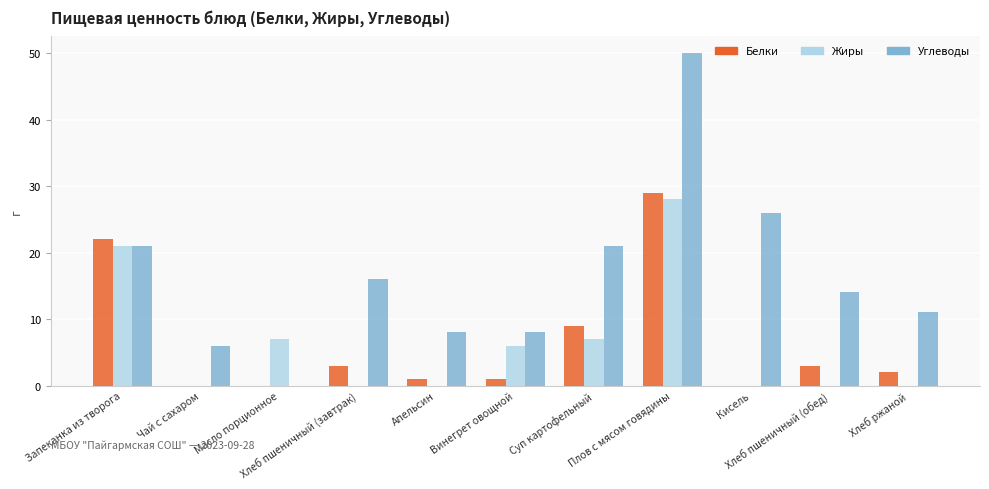

Between Плов с мясом говядины and Хлеб ржаной, which series saw the biggest shift?

Углеводы